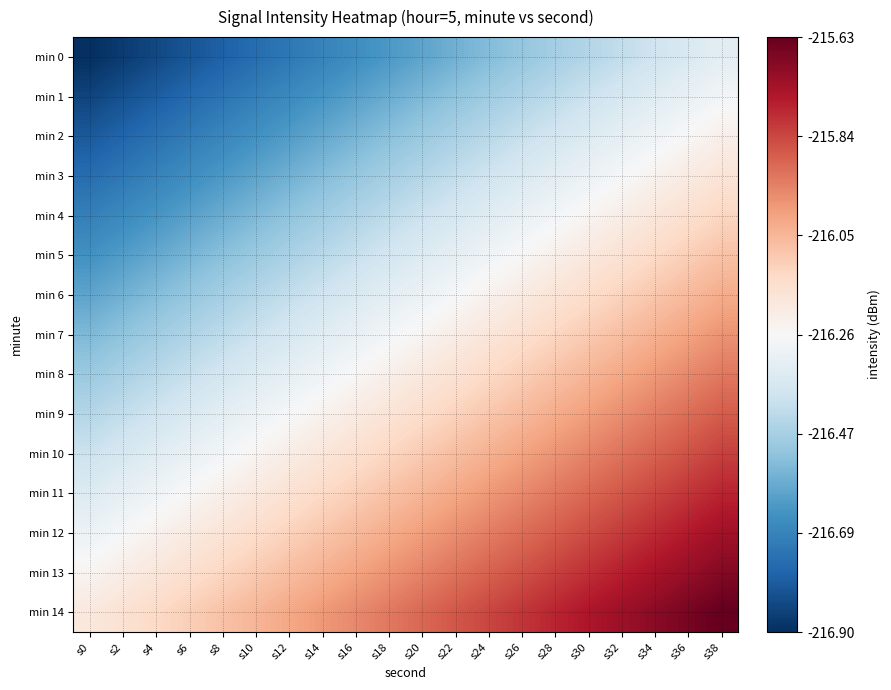

Reading left to right, list all the values displayed in this chart.

min 0: s0=-216.9	s2=-216.9	s4=-216.8	s6=-216.8	s8=-216.8	s10=-216.7	s12=-216.7	s14=-216.7	s16=-216.7	s18=-216.6	s20=-216.6	s22=-216.6	s24=-216.5	s26=-216.5	s28=-216.5	s30=-216.4	s32=-216.4	s34=-216.4	s36=-216.4	s38=-216.3
min 1: s0=-216.8	s2=-216.8	s4=-216.8	s6=-216.8	s8=-216.7	s10=-216.7	s12=-216.7	s14=-216.6	s16=-216.6	s18=-216.6	s20=-216.5	s22=-216.5	s24=-216.5	s26=-216.5	s28=-216.4	s30=-216.4	s32=-216.4	s34=-216.3	s36=-216.3	s38=-216.3
min 2: s0=-216.8	s2=-216.8	s4=-216.7	s6=-216.7	s8=-216.7	s10=-216.6	s12=-216.6	s14=-216.6	s16=-216.6	s18=-216.5	s20=-216.5	s22=-216.5	s24=-216.4	s26=-216.4	s28=-216.4	s30=-216.3	s32=-216.3	s34=-216.3	s36=-216.3	s38=-216.2
min 3: s0=-216.7	s2=-216.7	s4=-216.7	s6=-216.7	s8=-216.6	s10=-216.6	s12=-216.6	s14=-216.5	s16=-216.5	s18=-216.5	s20=-216.4	s22=-216.4	s24=-216.4	s26=-216.4	s28=-216.3	s30=-216.3	s32=-216.3	s34=-216.2	s36=-216.2	s38=-216.2
min 4: s0=-216.7	s2=-216.7	s4=-216.6	s6=-216.6	s8=-216.6	s10=-216.5	s12=-216.5	s14=-216.5	s16=-216.5	s18=-216.4	s20=-216.4	s22=-216.4	s24=-216.3	s26=-216.3	s28=-216.3	s30=-216.2	s32=-216.2	s34=-216.2	s36=-216.2	s38=-216.1
min 5: s0=-216.6	s2=-216.6	s4=-216.6	s6=-216.6	s8=-216.5	s10=-216.5	s12=-216.5	s14=-216.4	s16=-216.4	s18=-216.4	s20=-216.3	s22=-216.3	s24=-216.3	s26=-216.3	s28=-216.2	s30=-216.2	s32=-216.2	s34=-216.1	s36=-216.1	s38=-216.1
min 6: s0=-216.6	s2=-216.6	s4=-216.5	s6=-216.5	s8=-216.5	s10=-216.4	s12=-216.4	s14=-216.4	s16=-216.4	s18=-216.3	s20=-216.3	s22=-216.3	s24=-216.2	s26=-216.2	s28=-216.2	s30=-216.1	s32=-216.1	s34=-216.1	s36=-216.1	s38=-216.0
min 7: s0=-216.5	s2=-216.5	s4=-216.5	s6=-216.5	s8=-216.4	s10=-216.4	s12=-216.4	s14=-216.3	s16=-216.3	s18=-216.3	s20=-216.2	s22=-216.2	s24=-216.2	s26=-216.2	s28=-216.1	s30=-216.1	s32=-216.1	s34=-216.0	s36=-216.0	s38=-216.0
min 8: s0=-216.5	s2=-216.5	s4=-216.4	s6=-216.4	s8=-216.4	s10=-216.3	s12=-216.3	s14=-216.3	s16=-216.3	s18=-216.2	s20=-216.2	s22=-216.2	s24=-216.1	s26=-216.1	s28=-216.1	s30=-216.0	s32=-216.0	s34=-216.0	s36=-216.0	s38=-215.9
min 9: s0=-216.4	s2=-216.4	s4=-216.4	s6=-216.4	s8=-216.3	s10=-216.3	s12=-216.3	s14=-216.2	s16=-216.2	s18=-216.2	s20=-216.1	s22=-216.1	s24=-216.1	s26=-216.1	s28=-216.0	s30=-216.0	s32=-216.0	s34=-215.9	s36=-215.9	s38=-215.9
min 10: s0=-216.4	s2=-216.4	s4=-216.3	s6=-216.3	s8=-216.3	s10=-216.2	s12=-216.2	s14=-216.2	s16=-216.2	s18=-216.1	s20=-216.1	s22=-216.1	s24=-216.0	s26=-216.0	s28=-216.0	s30=-215.9	s32=-215.9	s34=-215.9	s36=-215.9	s38=-215.8
min 11: s0=-216.3	s2=-216.3	s4=-216.3	s6=-216.3	s8=-216.2	s10=-216.2	s12=-216.2	s14=-216.1	s16=-216.1	s18=-216.1	s20=-216.0	s22=-216.0	s24=-216.0	s26=-216.0	s28=-215.9	s30=-215.9	s32=-215.9	s34=-215.8	s36=-215.8	s38=-215.8
min 12: s0=-216.3	s2=-216.3	s4=-216.2	s6=-216.2	s8=-216.2	s10=-216.1	s12=-216.1	s14=-216.1	s16=-216.1	s18=-216.0	s20=-216.0	s22=-216.0	s24=-215.9	s26=-215.9	s28=-215.9	s30=-215.8	s32=-215.8	s34=-215.8	s36=-215.8	s38=-215.7
min 13: s0=-216.2	s2=-216.2	s4=-216.2	s6=-216.2	s8=-216.1	s10=-216.1	s12=-216.1	s14=-216.0	s16=-216.0	s18=-216.0	s20=-215.9	s22=-215.9	s24=-215.9	s26=-215.9	s28=-215.8	s30=-215.8	s32=-215.8	s34=-215.7	s36=-215.7	s38=-215.7
min 14: s0=-216.2	s2=-216.2	s4=-216.1	s6=-216.1	s8=-216.1	s10=-216.0	s12=-216.0	s14=-216.0	s16=-216.0	s18=-215.9	s20=-215.9	s22=-215.9	s24=-215.8	s26=-215.8	s28=-215.8	s30=-215.7	s32=-215.7	s34=-215.7	s36=-215.7	s38=-215.6